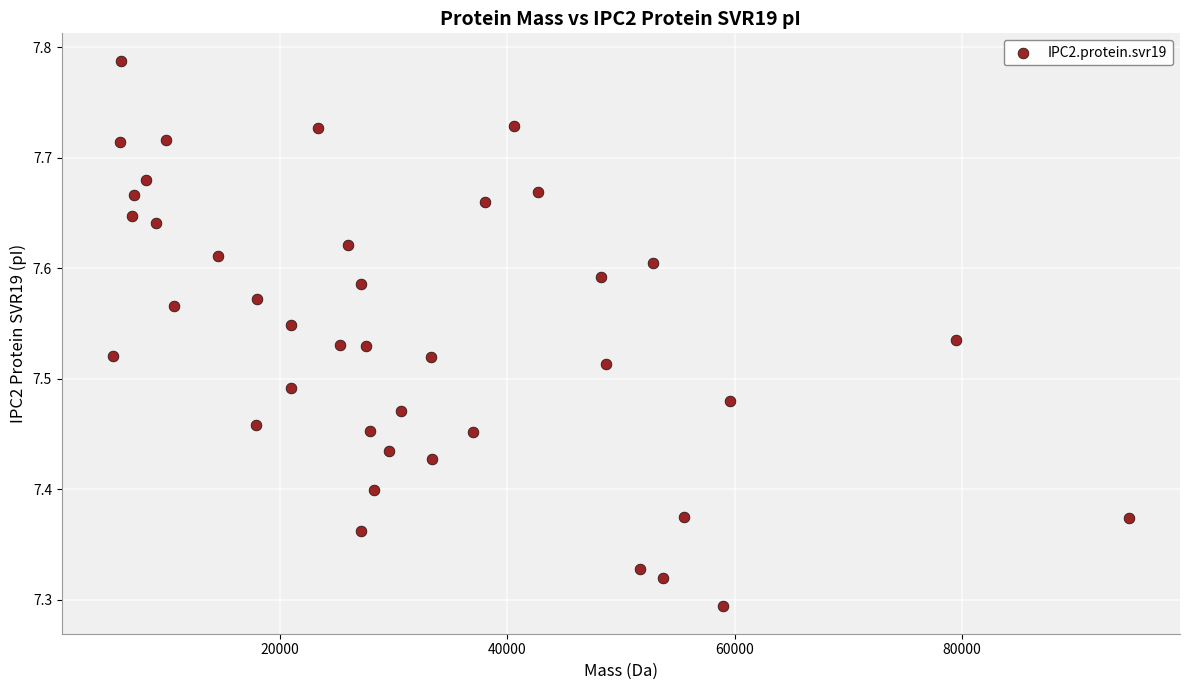

What is the range of X values (max minus min)?

89436.7